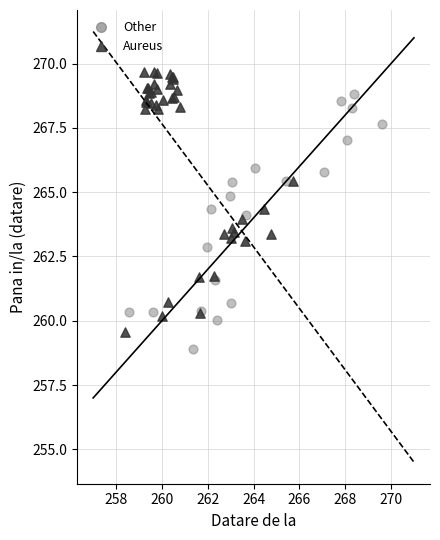

Which series reaches the maximum Y coordinate?

Aureus